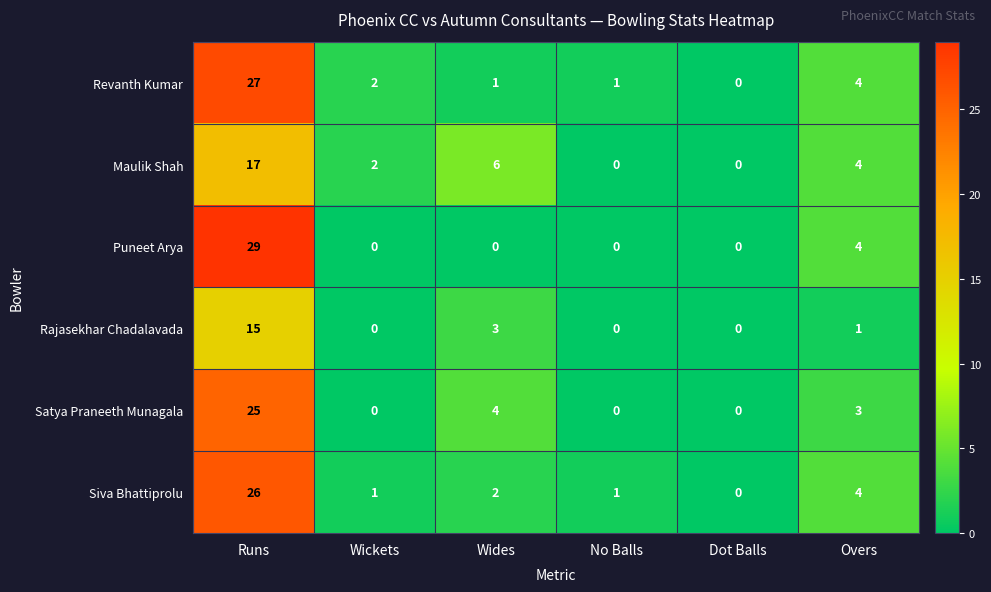

What is the sum of the Rajasekhar Chadalavada values at Wides and Dot Balls?

3